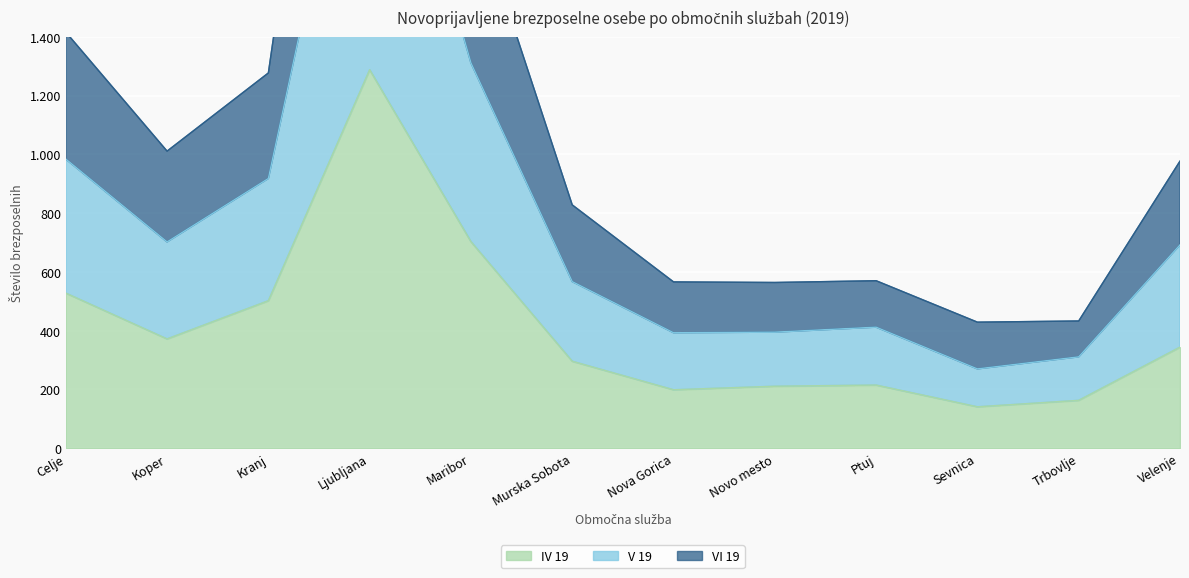

Which category has the lowest value in the IV 19 series?

Sevnica